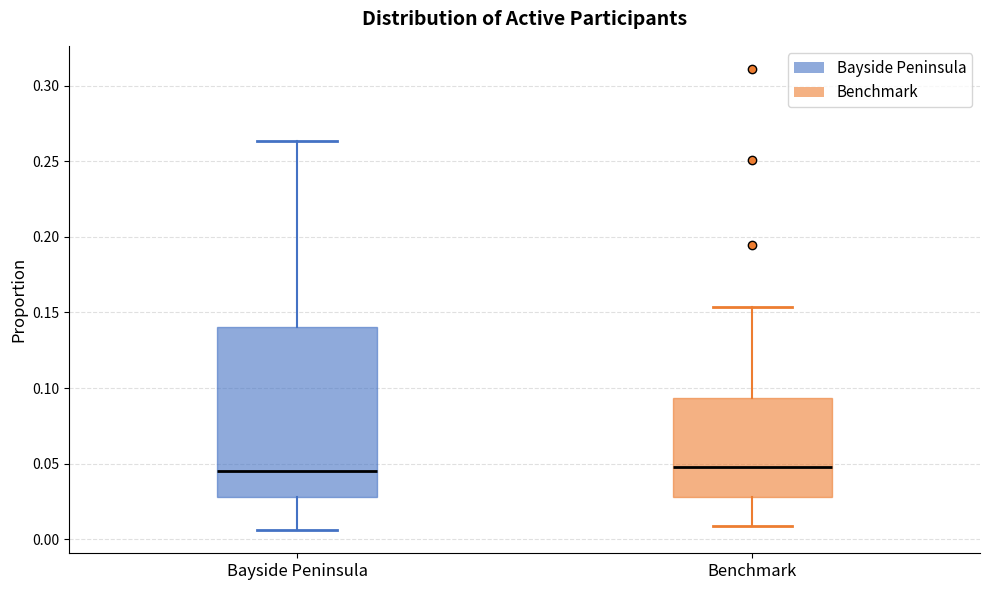

Where is the upper edge of the box for Benchmark on the y-axis? The values are not printed on the chart, so give them approximately, as read against the axis.

0.095